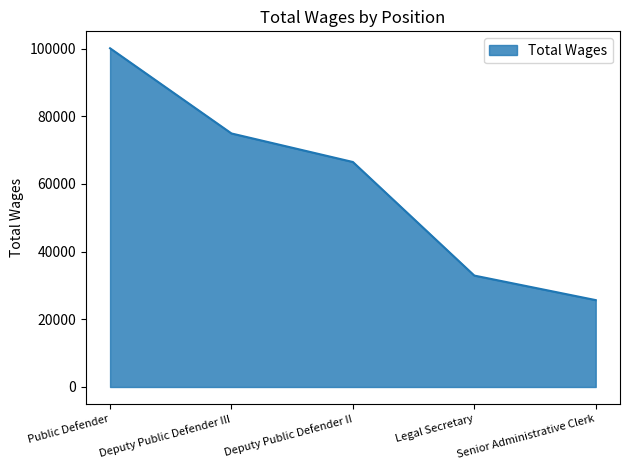

List the labels in order of value, smallest first.

Senior Administrative Clerk, Legal Secretary, Deputy Public Defender II, Deputy Public Defender III, Public Defender